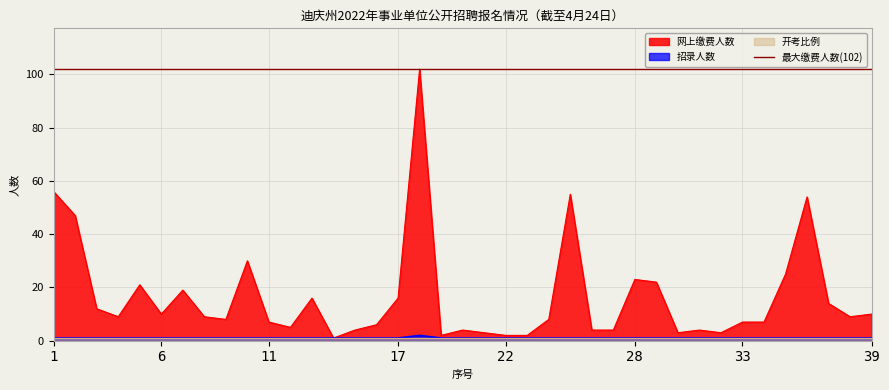

Reading right to left, list all the values displayed in this chart.

网上缴费人数: 39=10	38=9	37=14	36=54	35=25	34=7	33=7	32=3	31=4	30=3	29=22	28=23	27=4	26=4	25=55	24=8	23=2	22=2	21=3	20=4	19=2	18=102	17=16	16=6	15=4	14=1	13=16	12=5	11=7	10=30	9=8	8=9	7=19	6=10	5=21	4=9	3=12	2=47	1=56
招录人数: 39=1	38=1	37=1	36=1	35=1	34=1	33=1	32=1	31=1	30=1	29=1	28=1	27=1	26=1	25=1	24=1	23=1	22=1	21=1	20=1	19=1	18=2	17=1	16=1	15=1	14=1	13=1	12=1	11=1	10=1	9=1	8=1	7=1	6=1	5=1	4=1	3=1	2=1	1=1